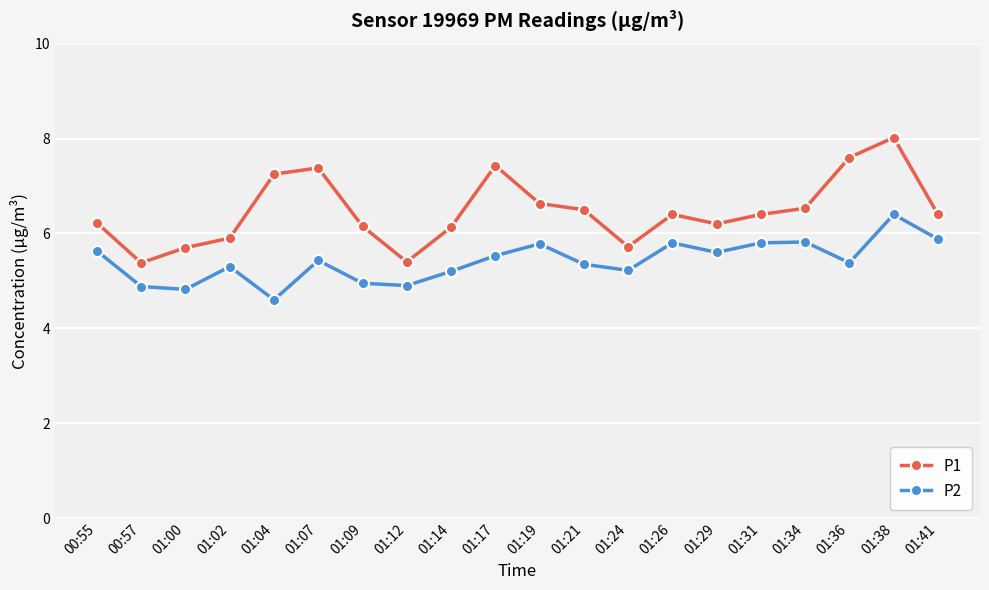

What is the label of the 14th point from the right?

01:09